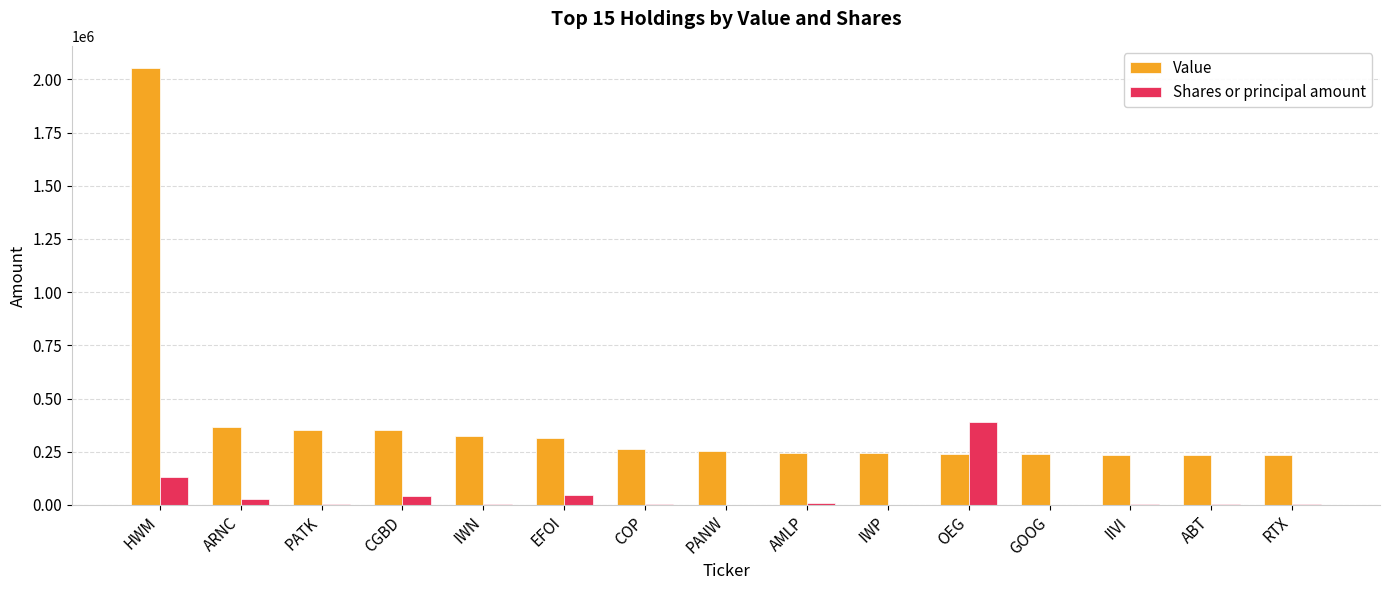

Count the number of categories in the chart.

15